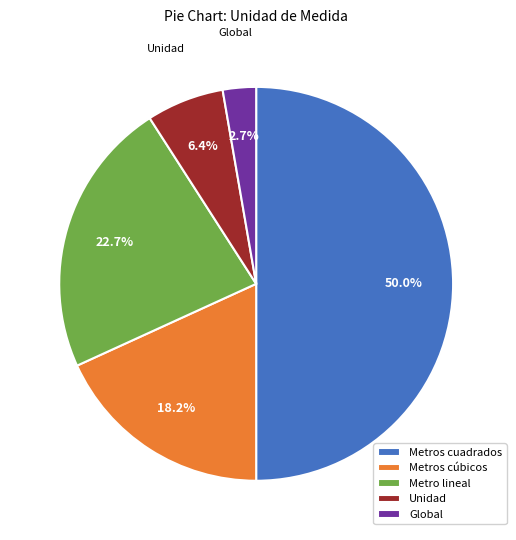

What percentage is the Metros cúbicos slice, to the nearest percent?

18%